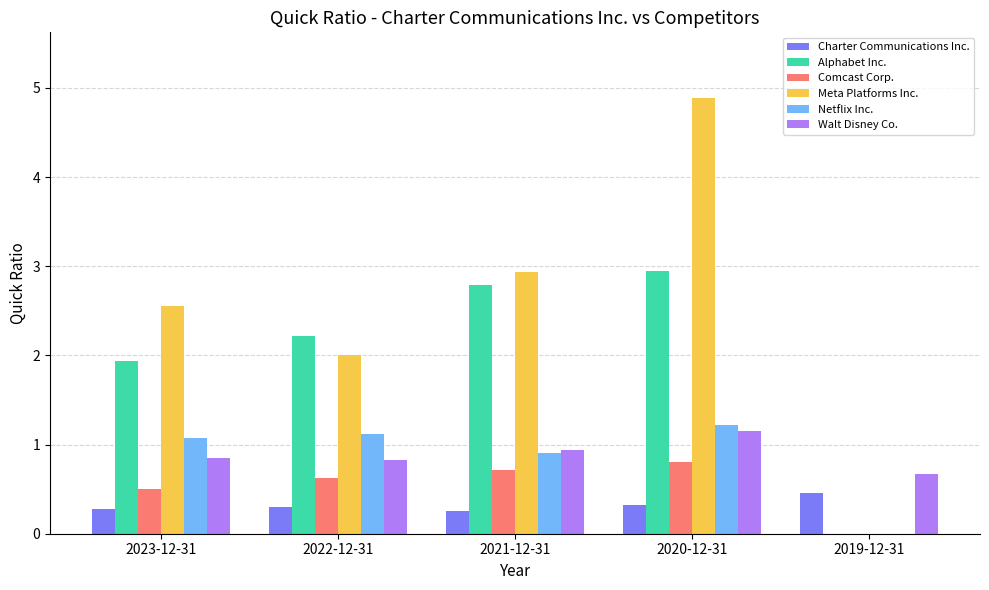

What is the sum of all Alphabet Inc. values?

9.9